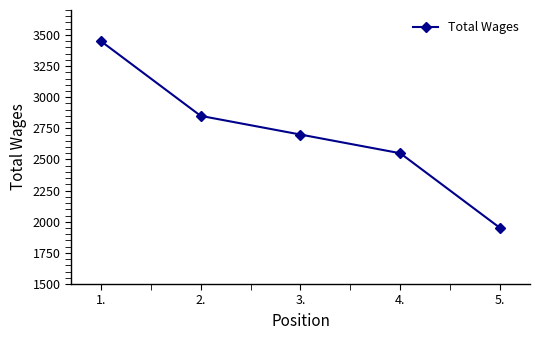

The chart shows a value of 2850 at 2.. True or false?

True